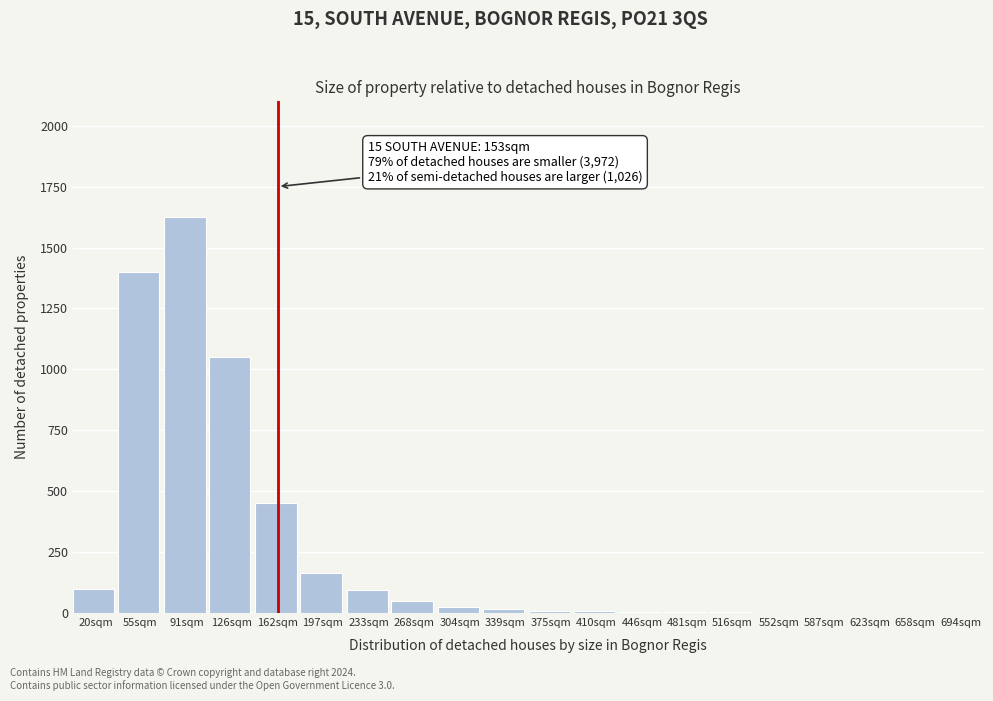

Where is the data nearest to the value 813?

126sqm